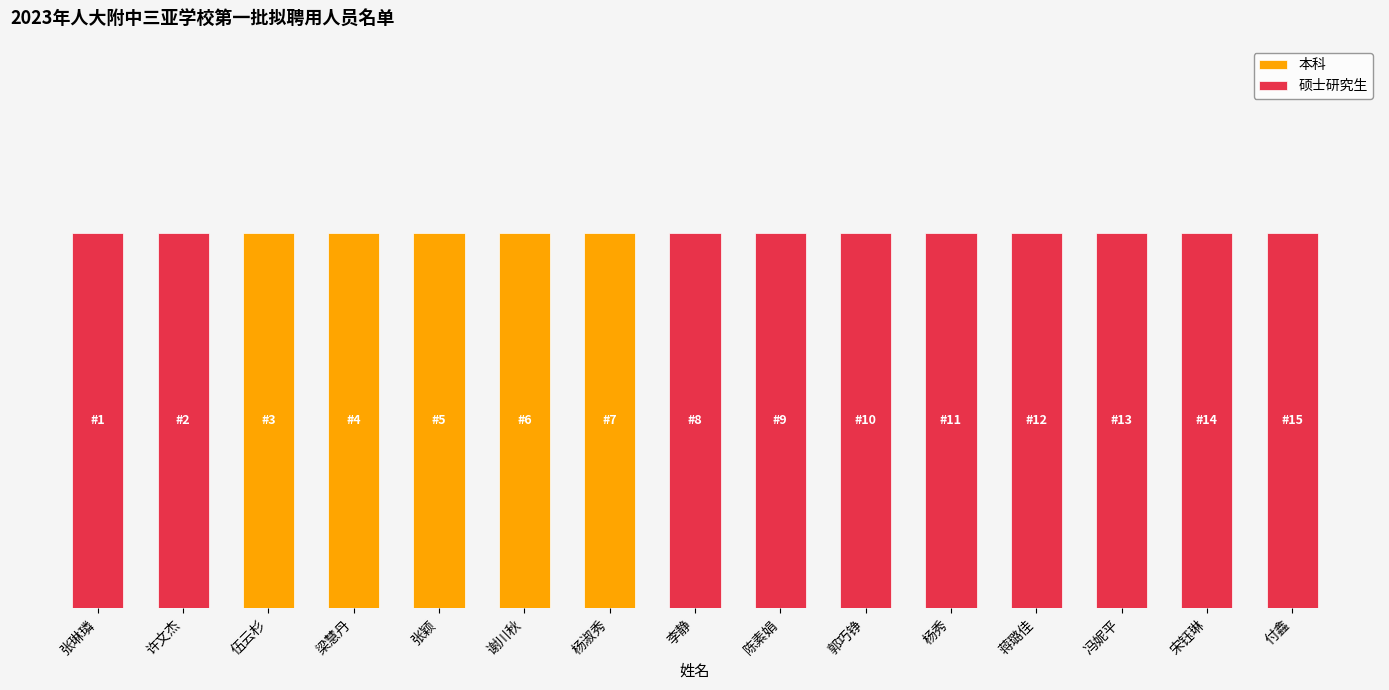

Is it true that 本科 equals 0 at 宋钰琳?

False